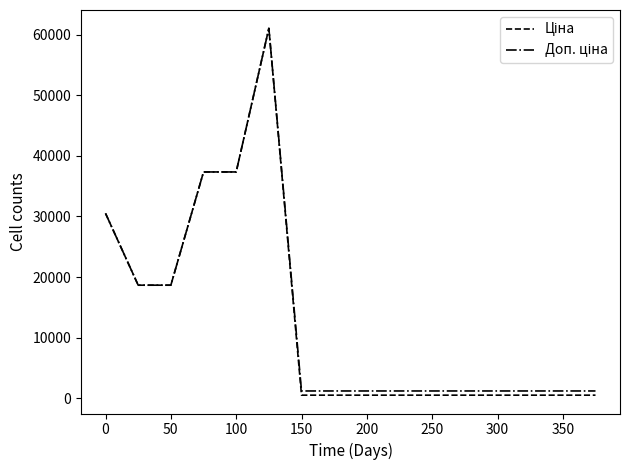

What is the sum of all Ціна values?

208920.1